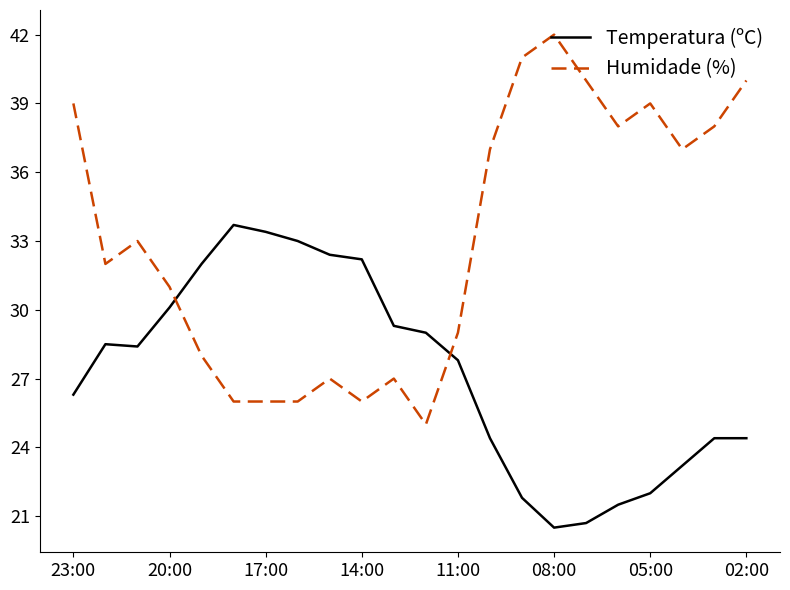

Which series has the widest spread of values?

Humidade (%)